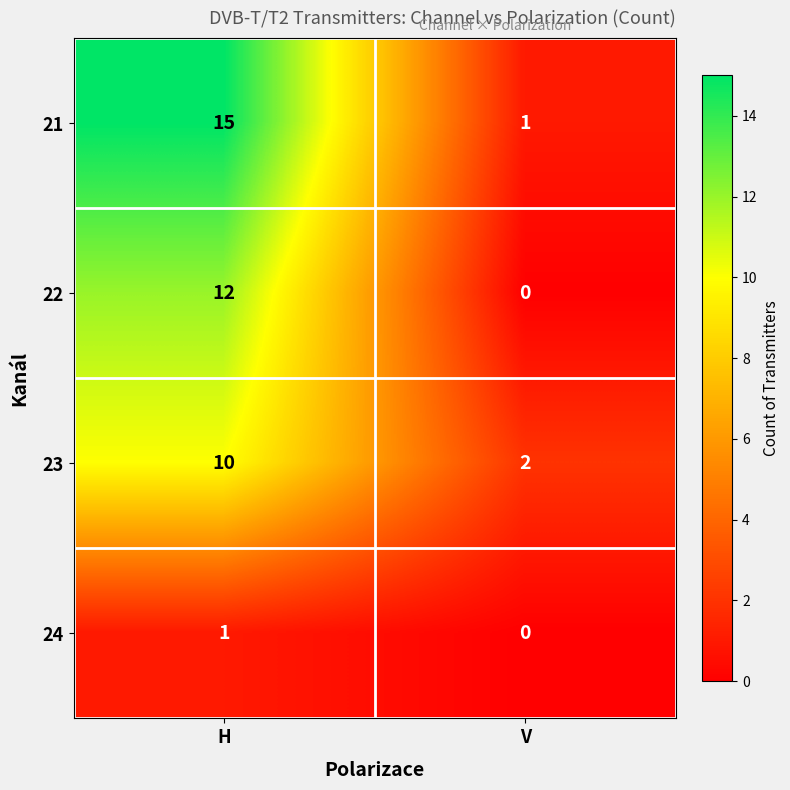

What is the spread (max minus min) of values at V?

2